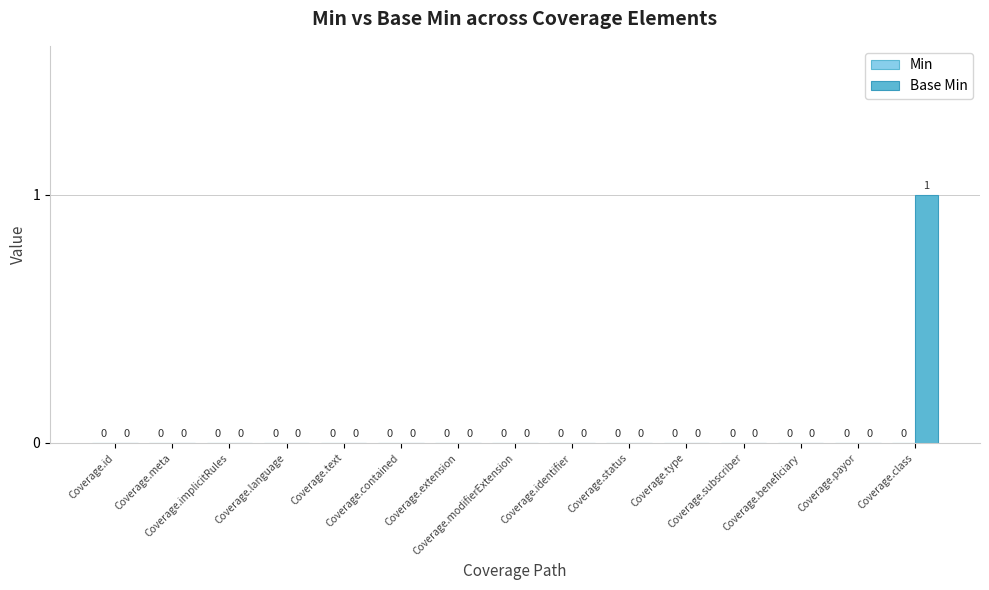

How many values are between 0 and 1?

15